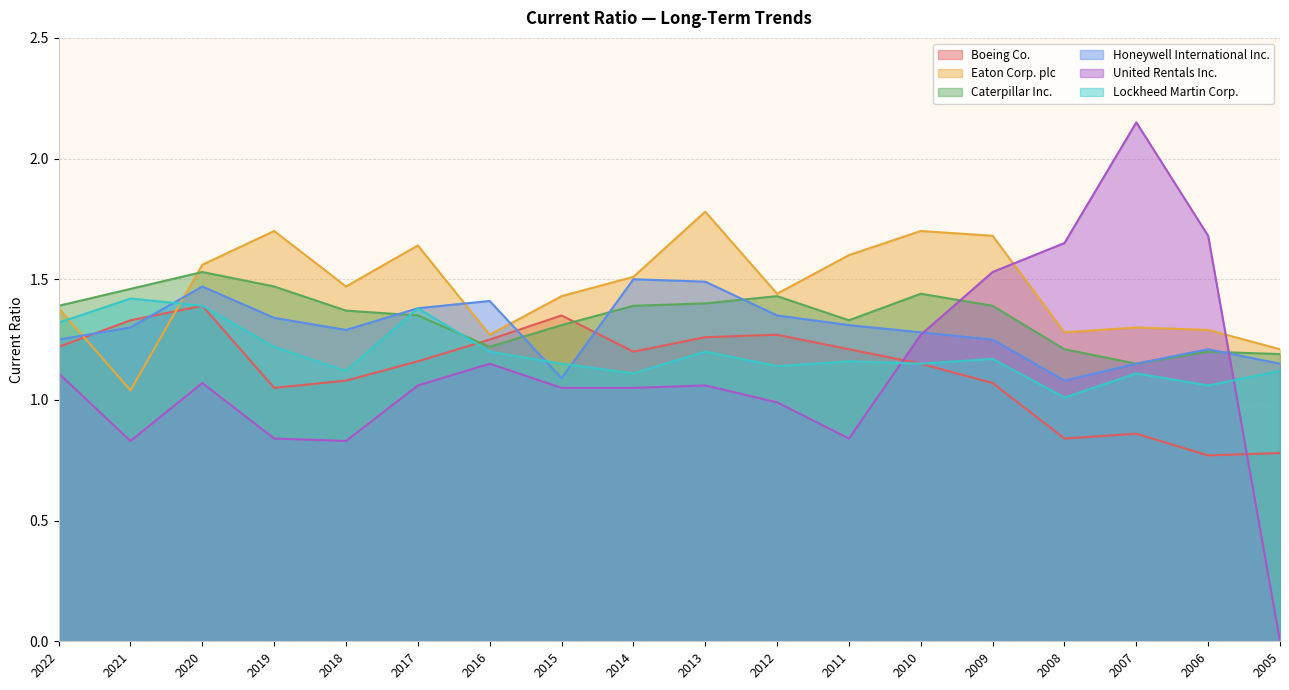

Reading left to right, transcribe all the data shown in this chart.

Boeing Co.: 1.2	1.3	1.4	1.1	1.1	1.2	1.2	1.4	1.2	1.3	1.3	1.2	1.1	1.1	0.8	0.9	0.8	0.8
Eaton Corp. plc: 1.4	1.0	1.6	1.7	1.5	1.6	1.3	1.4	1.5	1.8	1.4	1.6	1.7	1.7	1.3	1.3	1.3	1.2
Caterpillar Inc.: 1.4	1.5	1.5	1.5	1.4	1.4	1.2	1.3	1.4	1.4	1.4	1.3	1.4	1.4	1.2	1.1	1.2	1.2
Honeywell International Inc.: 1.2	1.3	1.5	1.3	1.3	1.4	1.4	1.1	1.5	1.5	1.4	1.3	1.3	1.2	1.1	1.1	1.2	1.1
United Rentals Inc.: 1.1	0.8	1.1	0.8	0.8	1.1	1.1	1.1	1.1	1.1	1.0	0.8	1.3	1.5	1.6	2.1	1.7	0.0
Lockheed Martin Corp.: 1.3	1.4	1.4	1.2	1.1	1.4	1.2	1.1	1.1	1.2	1.1	1.2	1.1	1.2	1.0	1.1	1.1	1.1